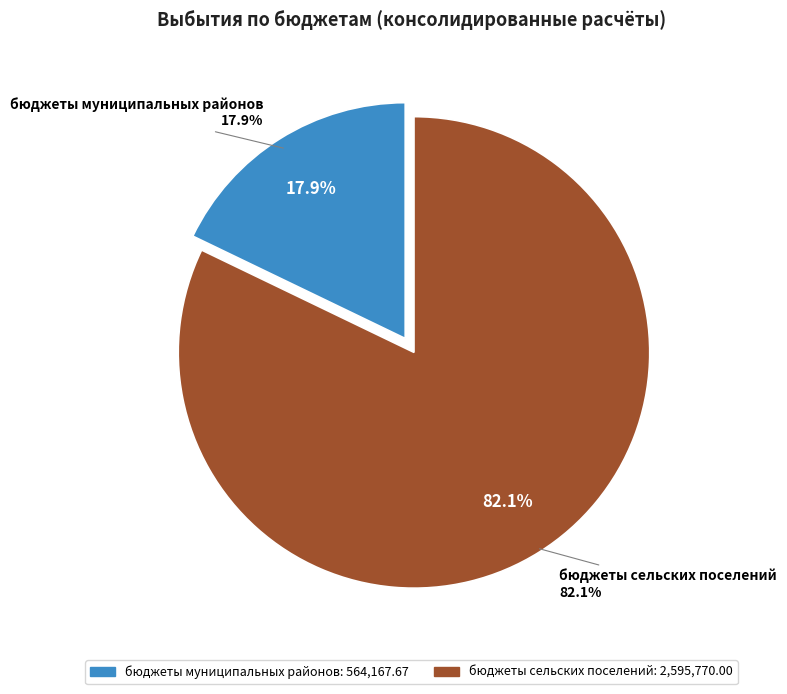

Does бюджеты сельских поселений account for over 50% of the chart?

Yes